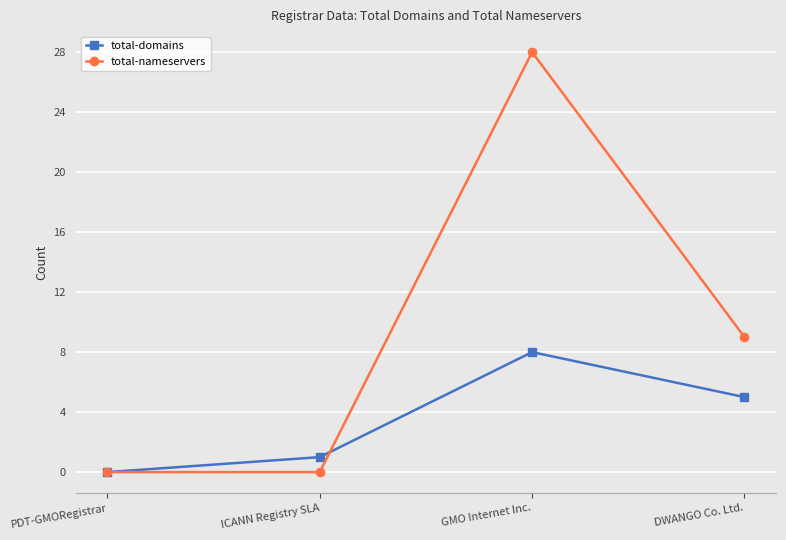

How many series are shown in this chart?

2